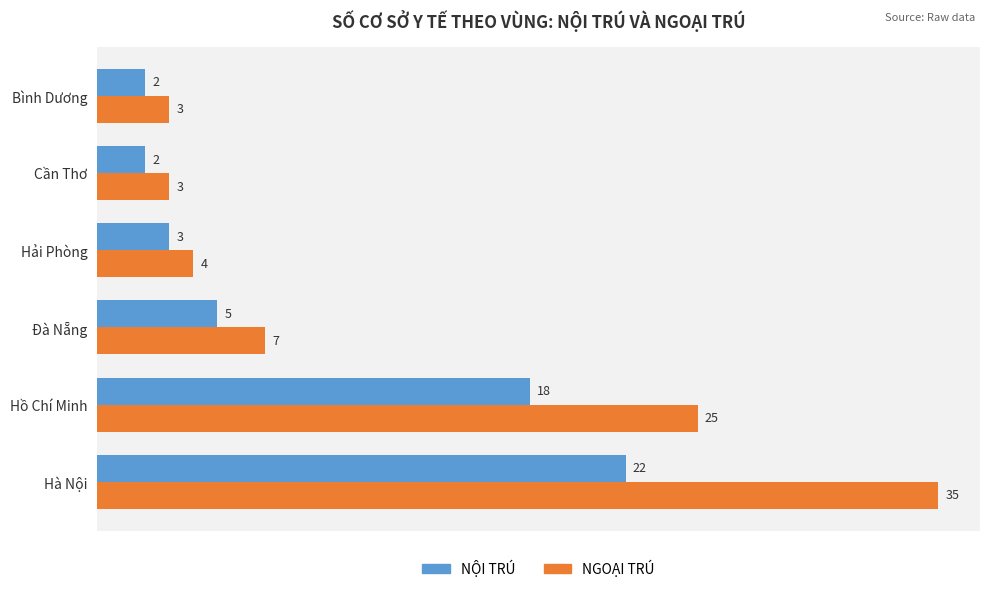

Rank the series by their maximum value, from lowest to highest.

NỘI TRÚ, NGOẠI TRÚ